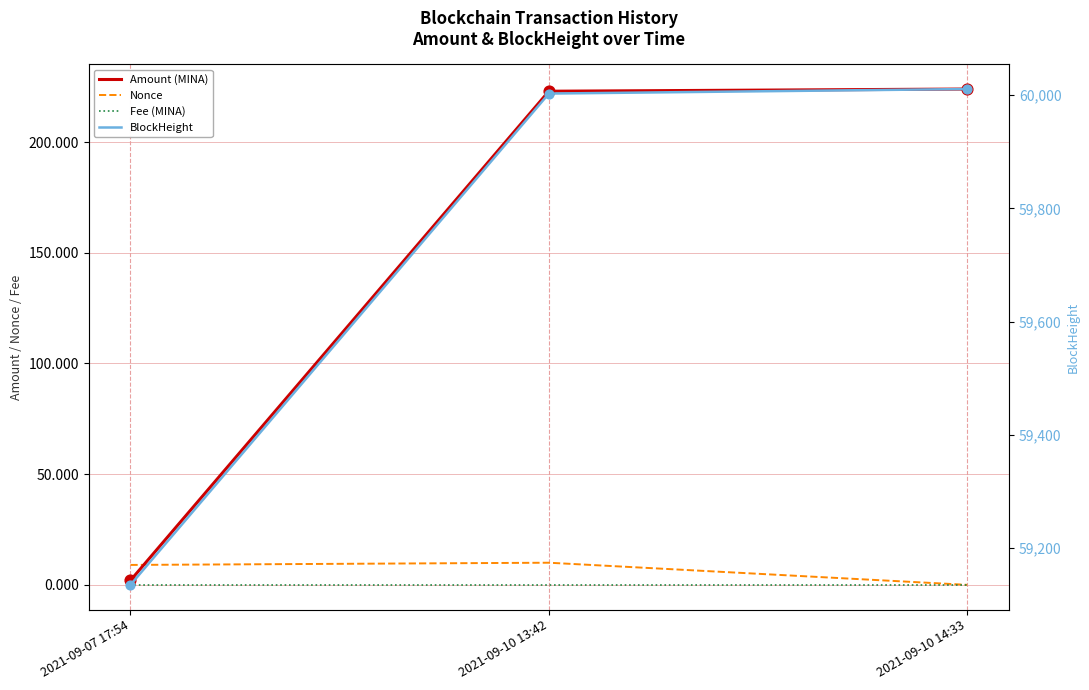

What is the total value across all series at 2021-09-10 14:33?

60235.0